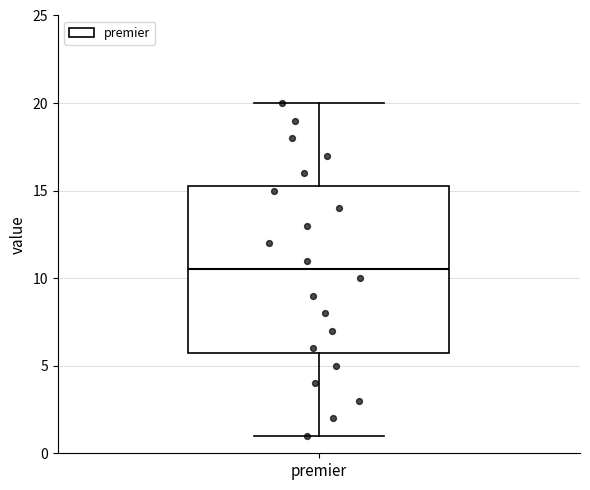

Transcribe this box plot: give where the median line is, the range the box spans, and where the two whiskers end, as read against the y-axis. The values are not printed on the chart, so give them approximately, as read against the axis.

median 10.5, box 6.0 to 15.5, whiskers 1.0 to 20.0